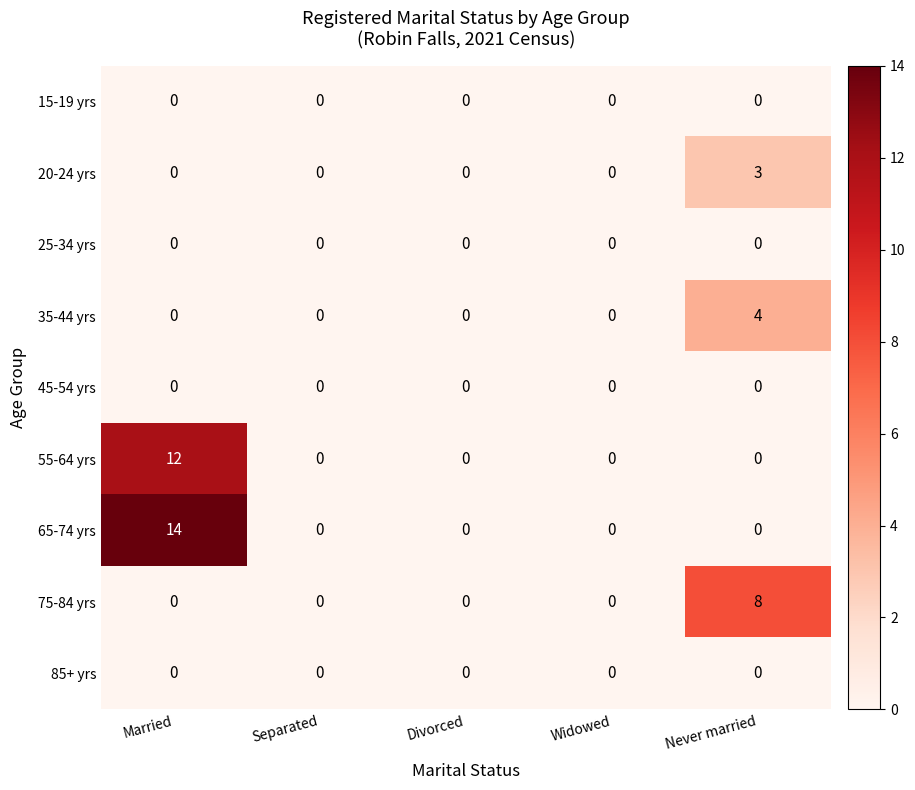

Which series has the largest total across all categories?

65-74 yrs